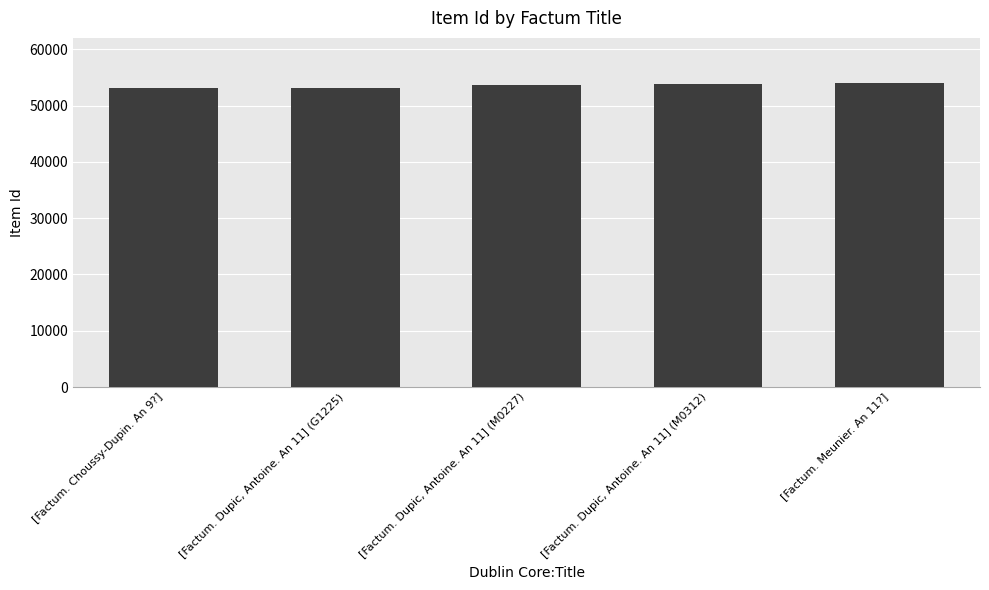

How many distinct data groups are displayed?

1